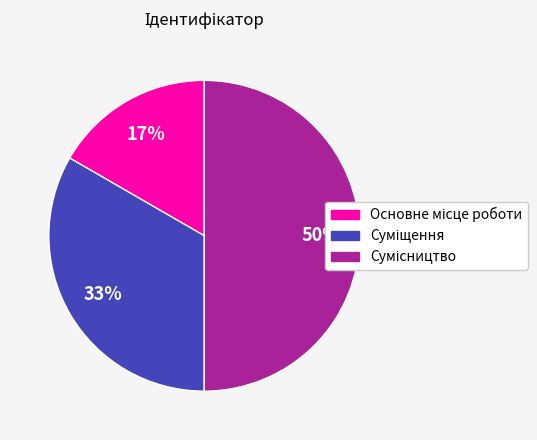

To the nearest percent, what is the average slice percentage?

33%